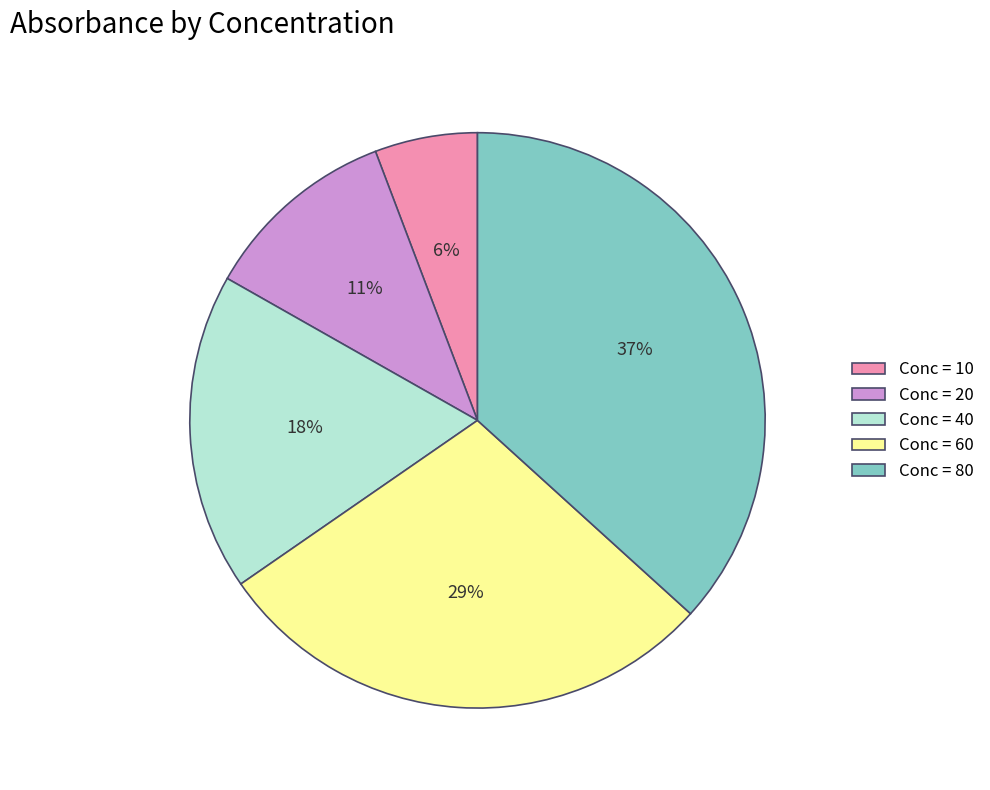

To the nearest percent, what percentage of the pie is Conc = 40?

18%